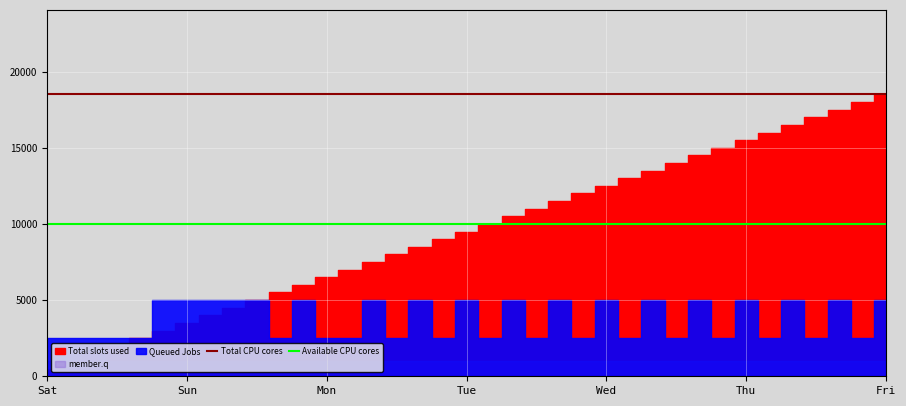

What is the value of the Available CPU cores point at the 24th from the left?

10000